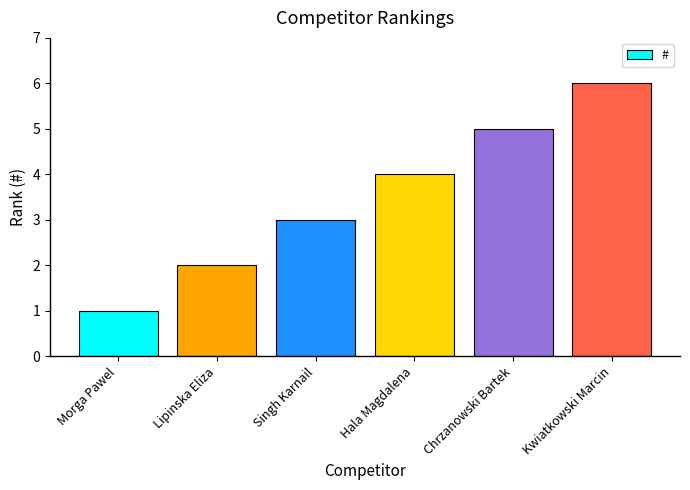

What is the ratio of the value at Singh Karnail to the value at Kwiatkowski Marcin?

0.5